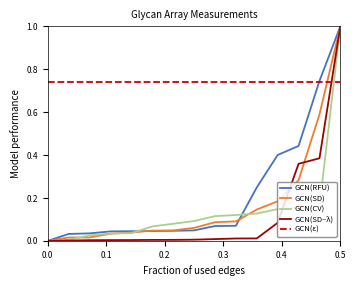

What is the maximum value for GCN(SD)?

1.0